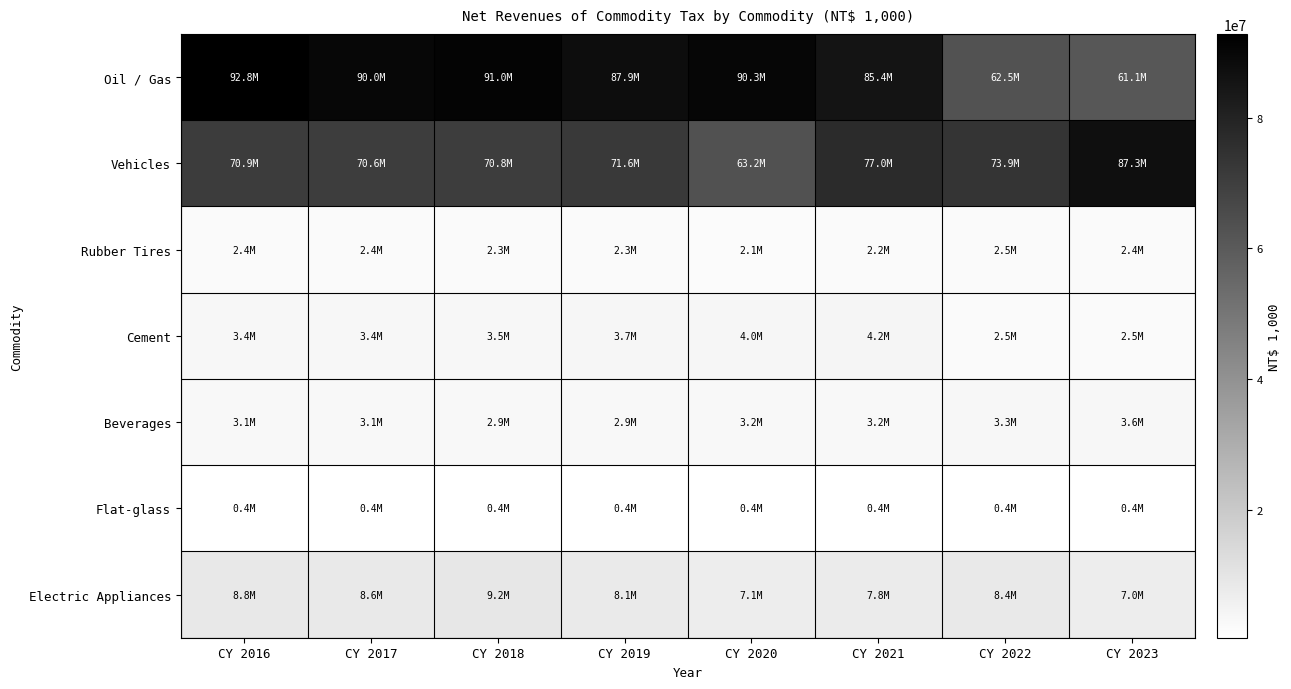

Which series has the widest spread of values?

Oil / Gas